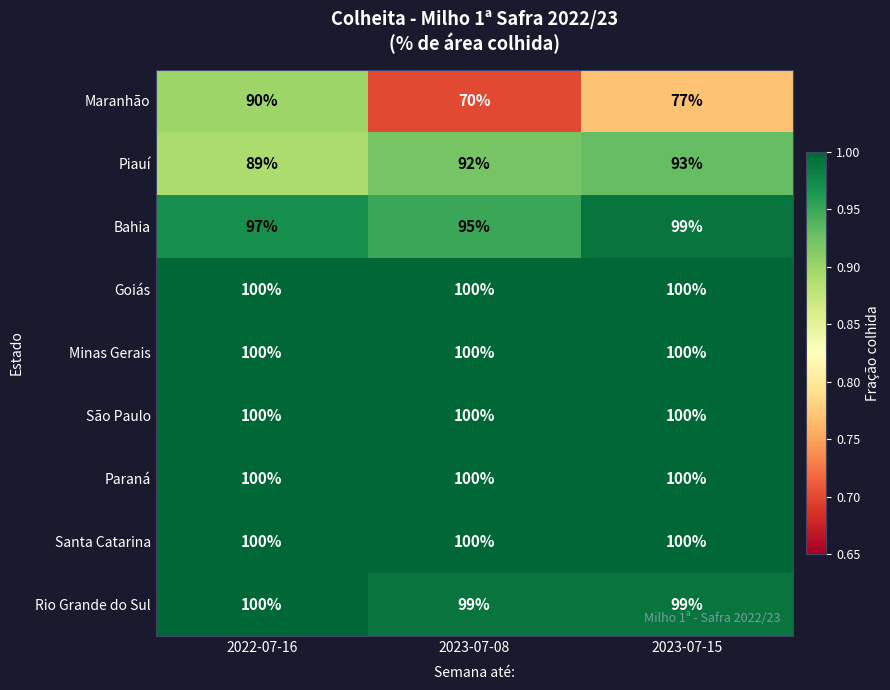

Count the number of data series in this chart.

9